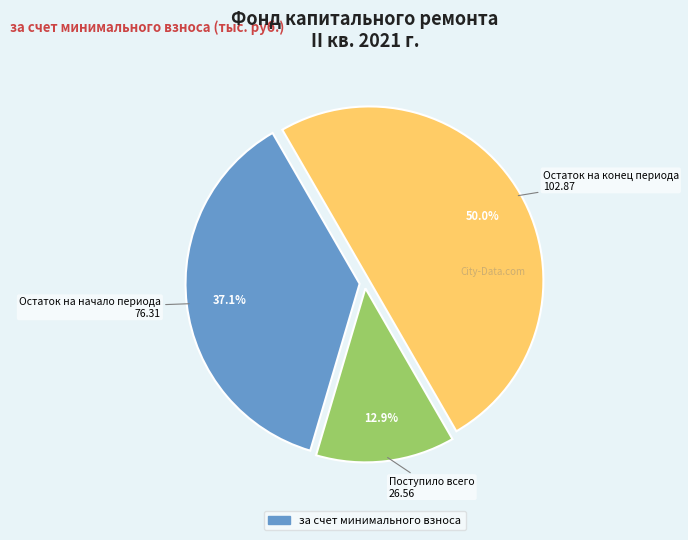

Count the number of slices in the pie.

3